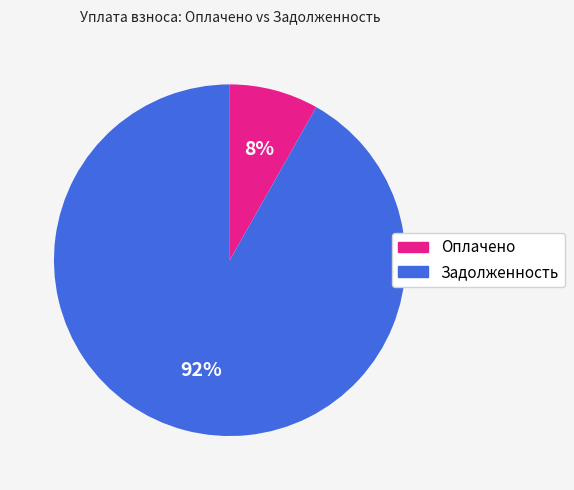

To the nearest percent, what is the average slice percentage?

50%